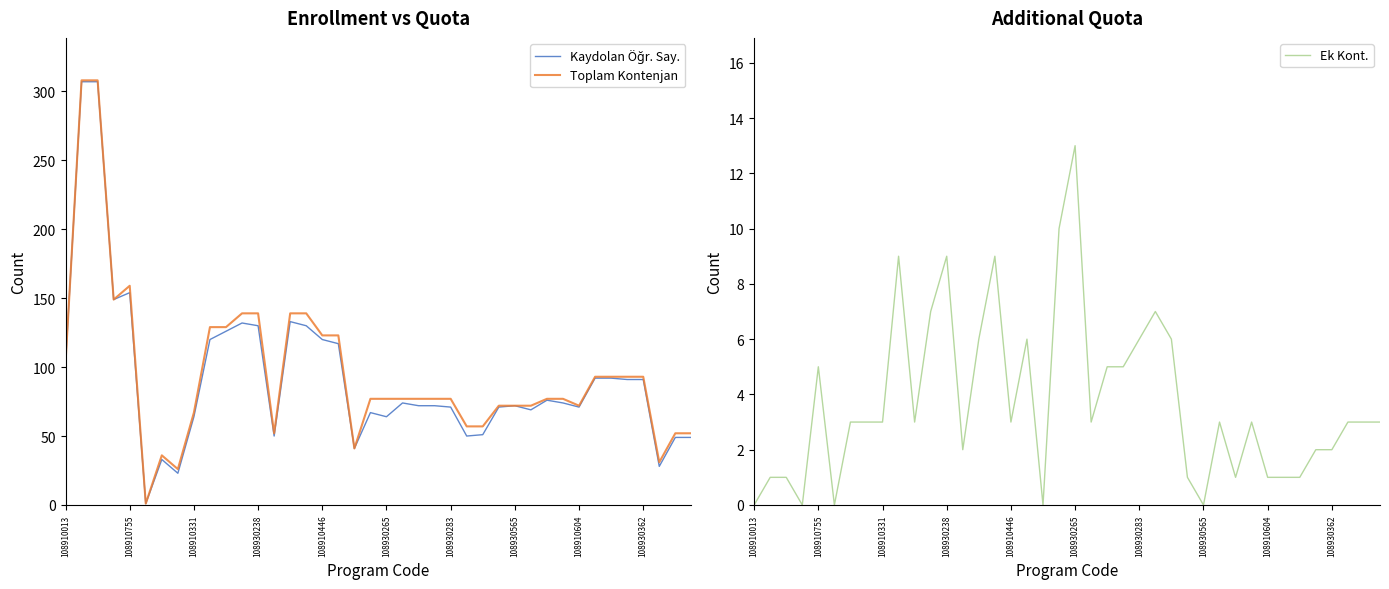

True or false: Toplam Kontenjan has a value of 85 at 108910755.

False